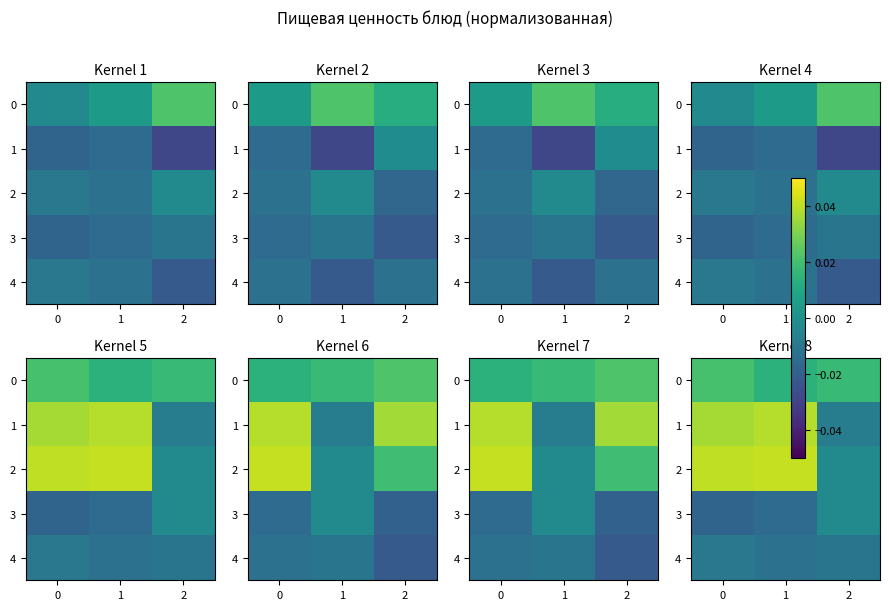

Count the 0 values in the range 0 to 1.

3